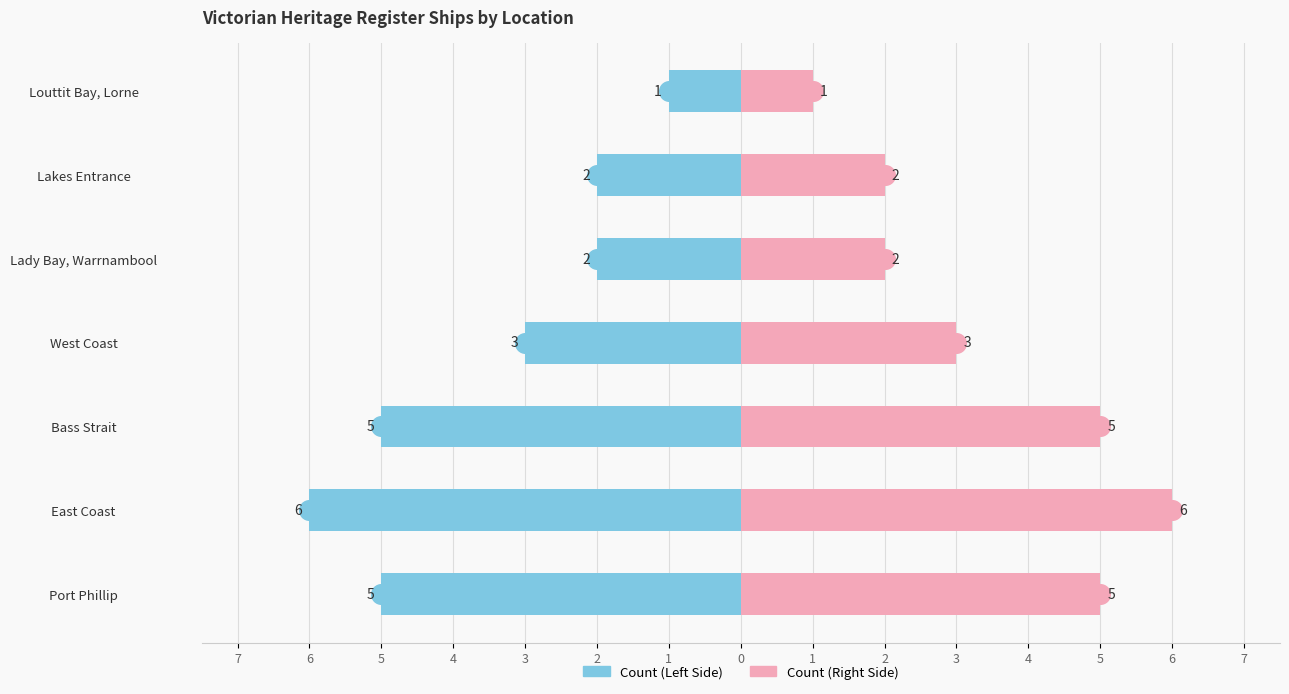

At how many categories does at least one series exceed -3?

7